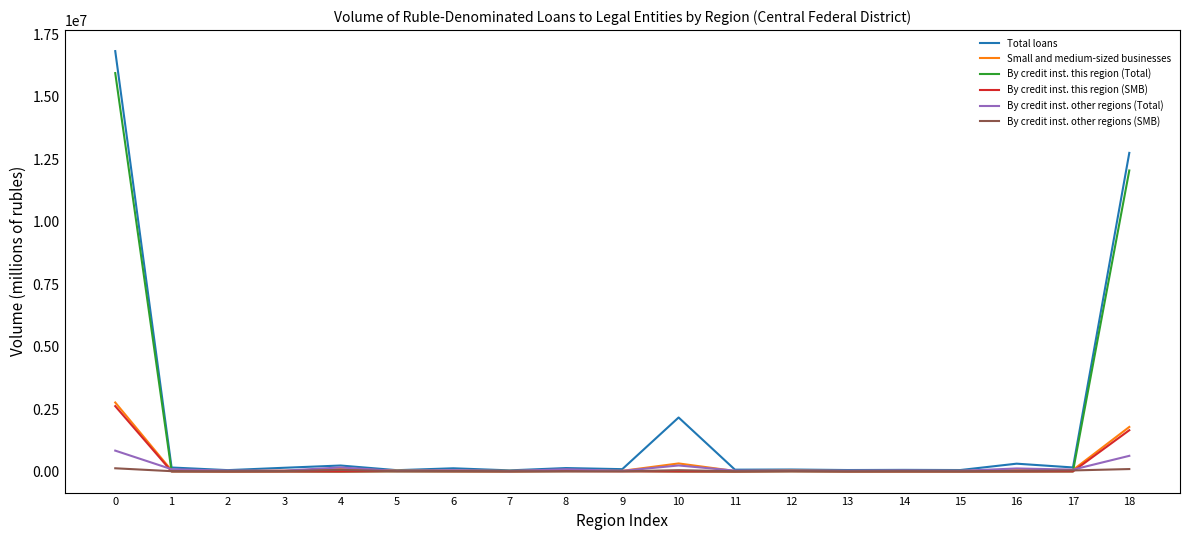

Between 6 and 10, which series saw the biggest shift?

Total loans